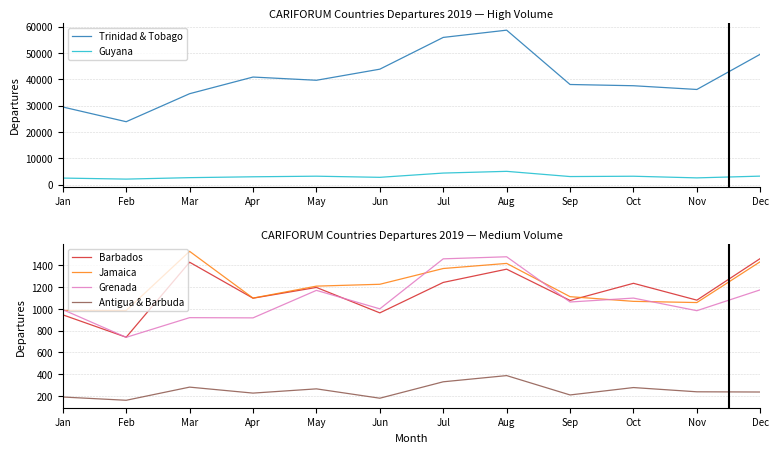

How many data points in Barbados are less than 1197?

6